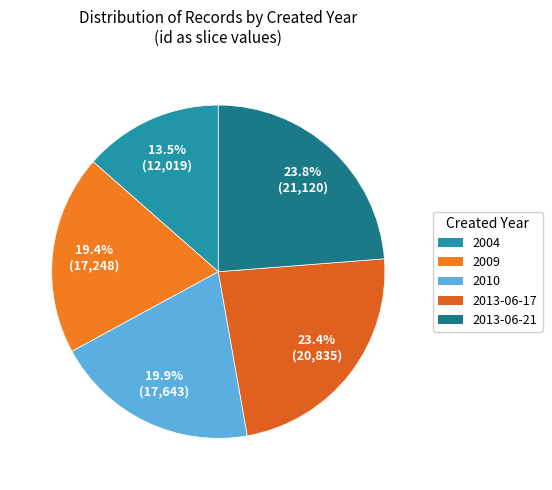

What percentage is the 2013-06-17 slice, to the nearest percent?

23%